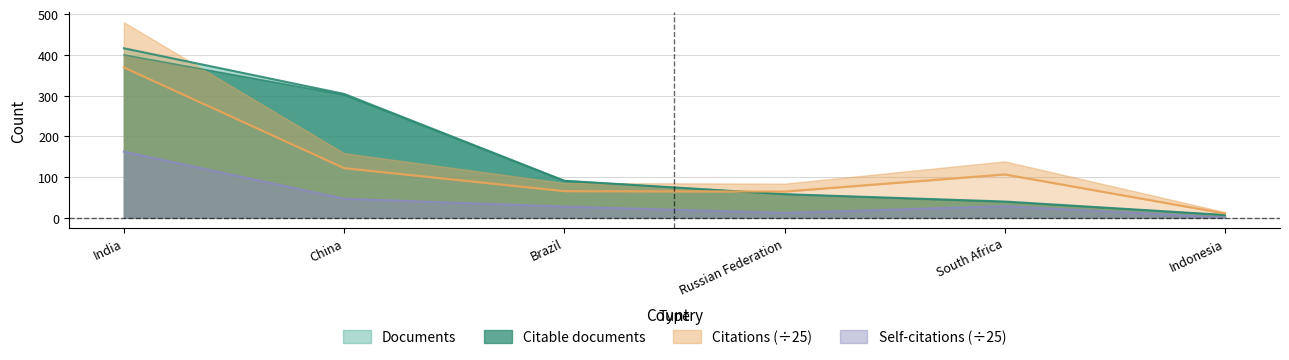

What is the label of the 2nd point from the right?

South Africa